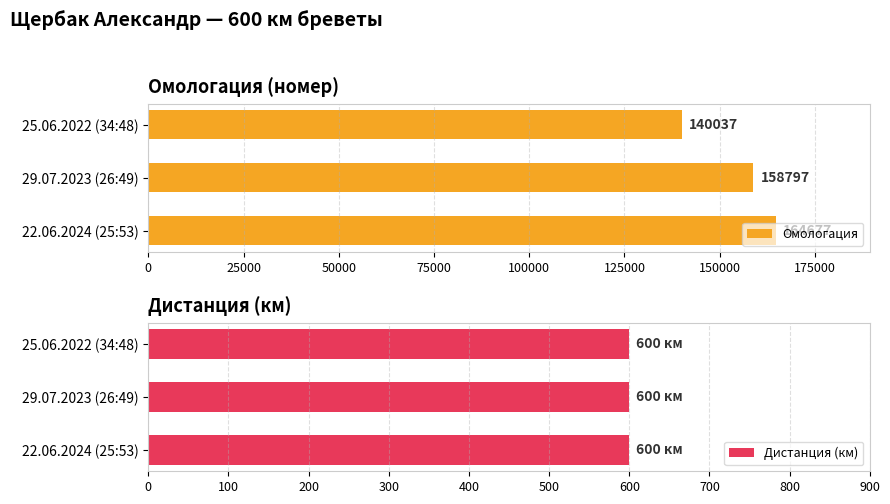

What is the highest value of the Омологация series?

164677